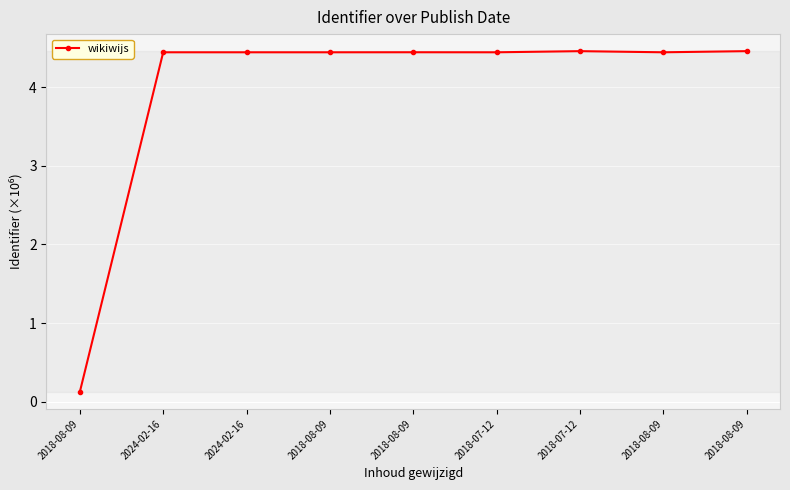

Reading right to left, what are all the values shown in this chart?

4.5	4.4	4.5	4.4	4.4	4.4	4.4	4.4	0.1